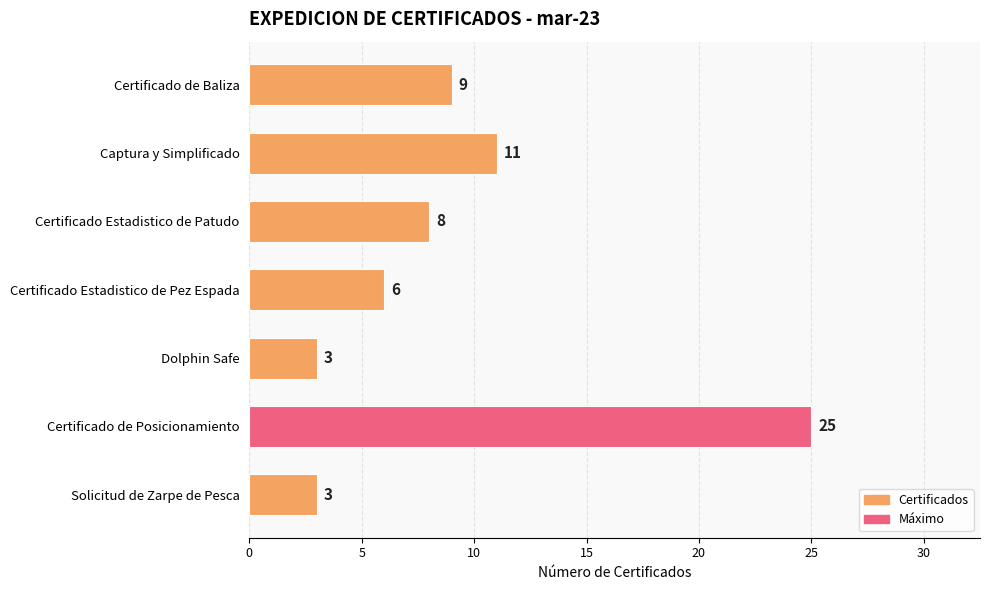

What value does the data have at Certificado de Baliza, to the nearest 10?

10